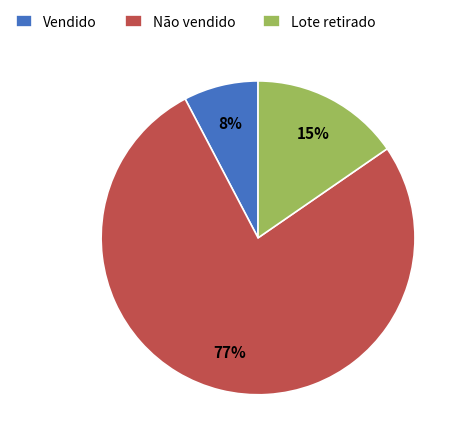

To the nearest percent, what is the average slice percentage?

33%